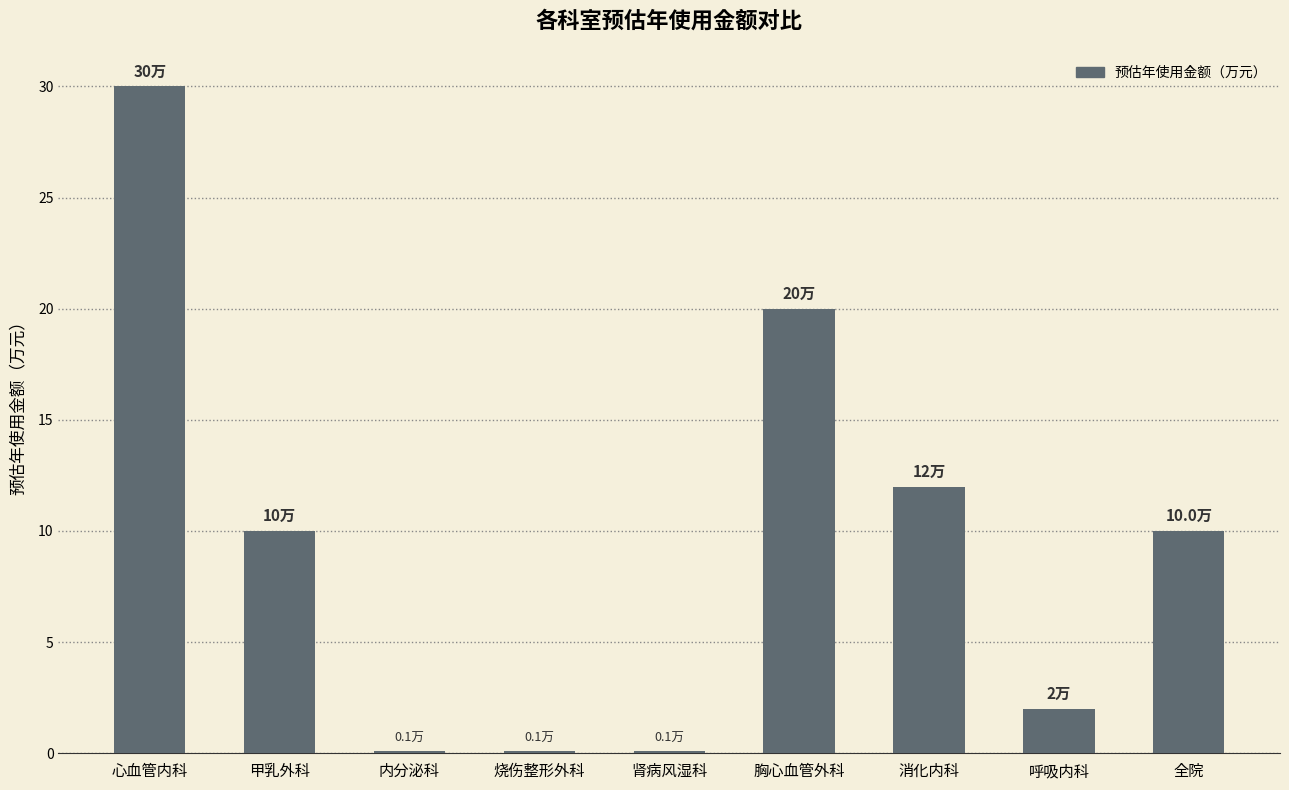

What is the sum of all values?

84.3